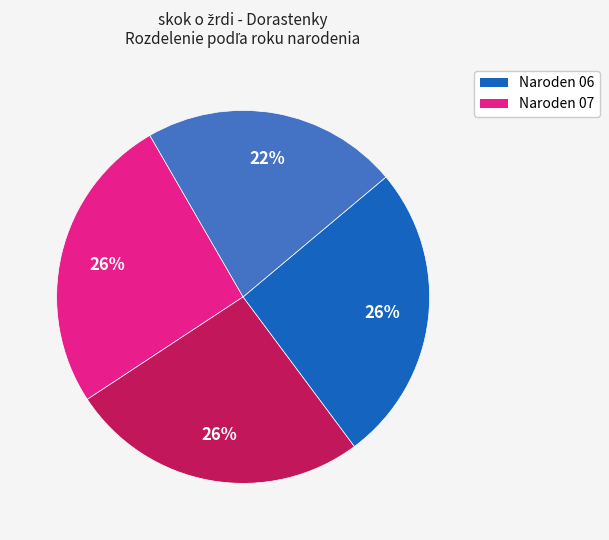

To the nearest percent, what is the difference between the largest and smallest slice percentages?

4%